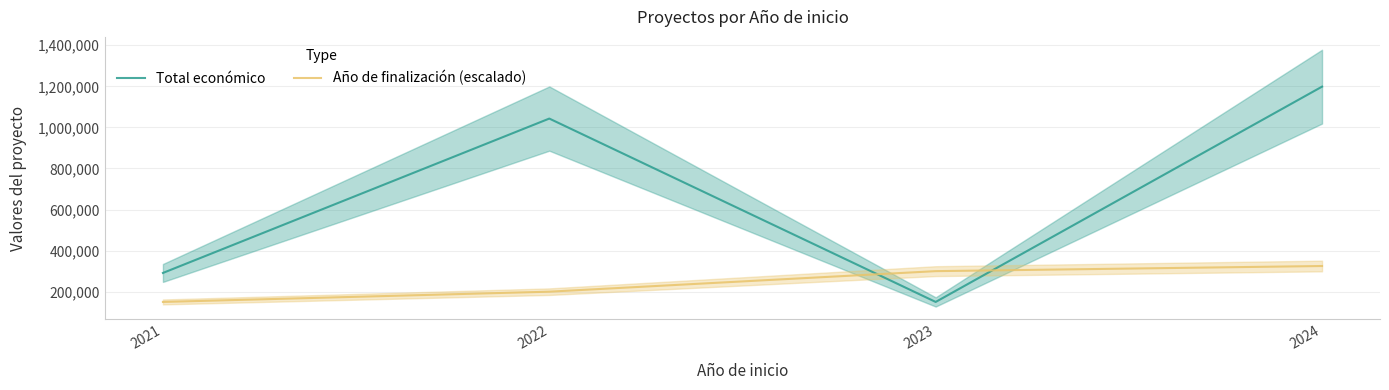

Is it true that Total económico equals 1587058 at 2024?

False